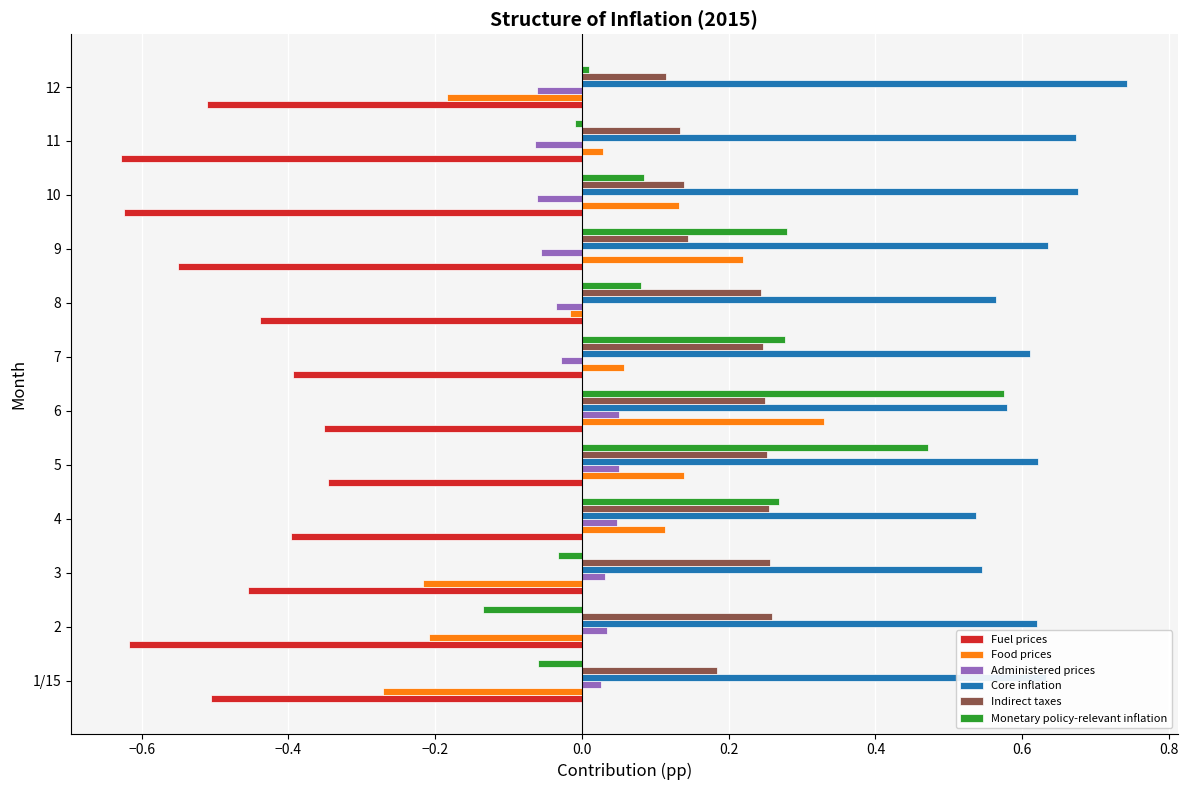

Which category has the highest value across all series?

12